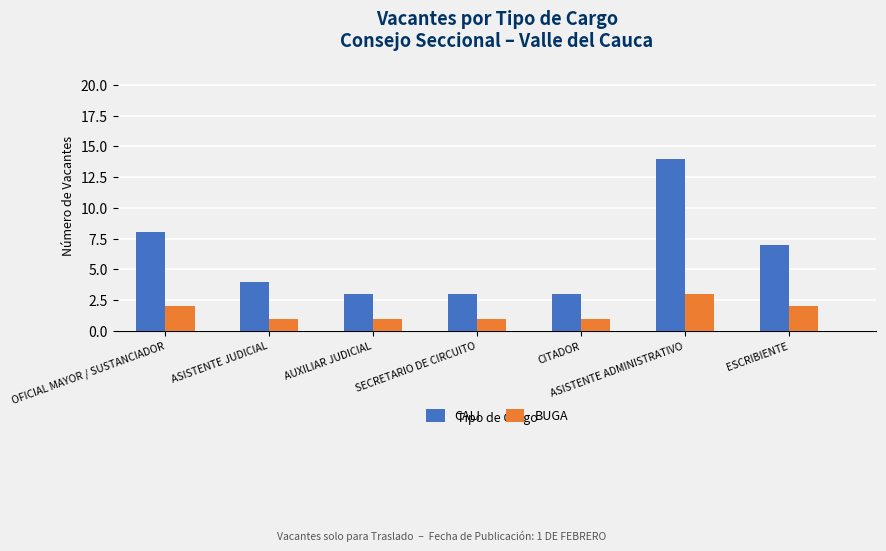

Rank the series by their average value, from lowest to highest.

BUGA, CALI